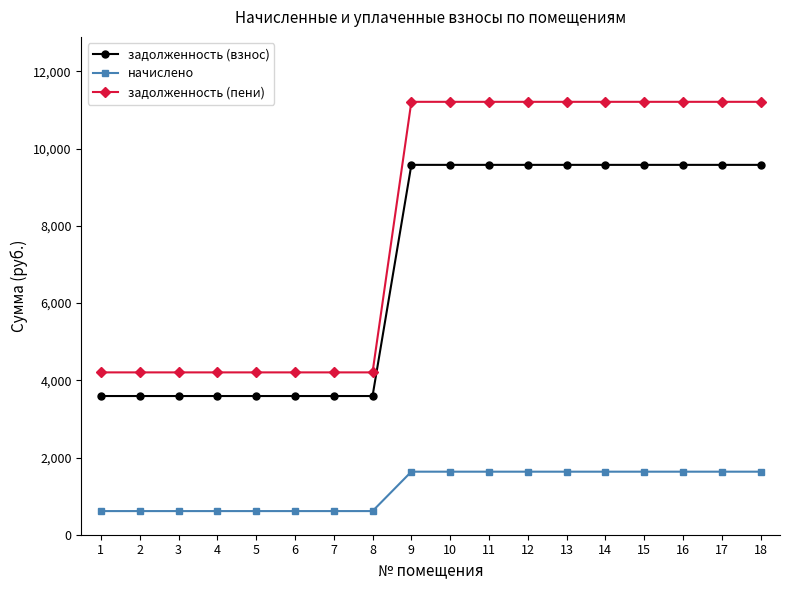

The value of задолженность (взнос) at 2 is 3592.8. True or false?

True